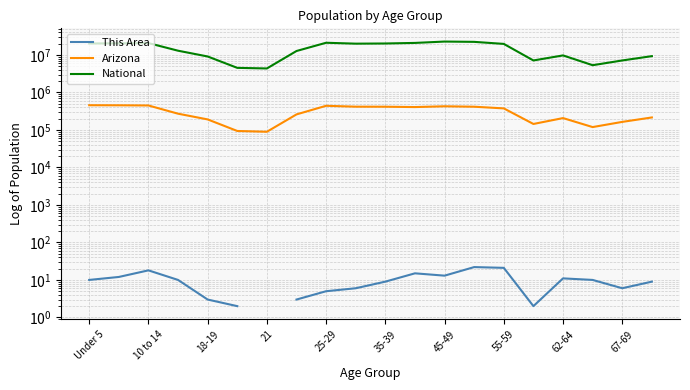

True or false: This Area and National cross at least once.

False